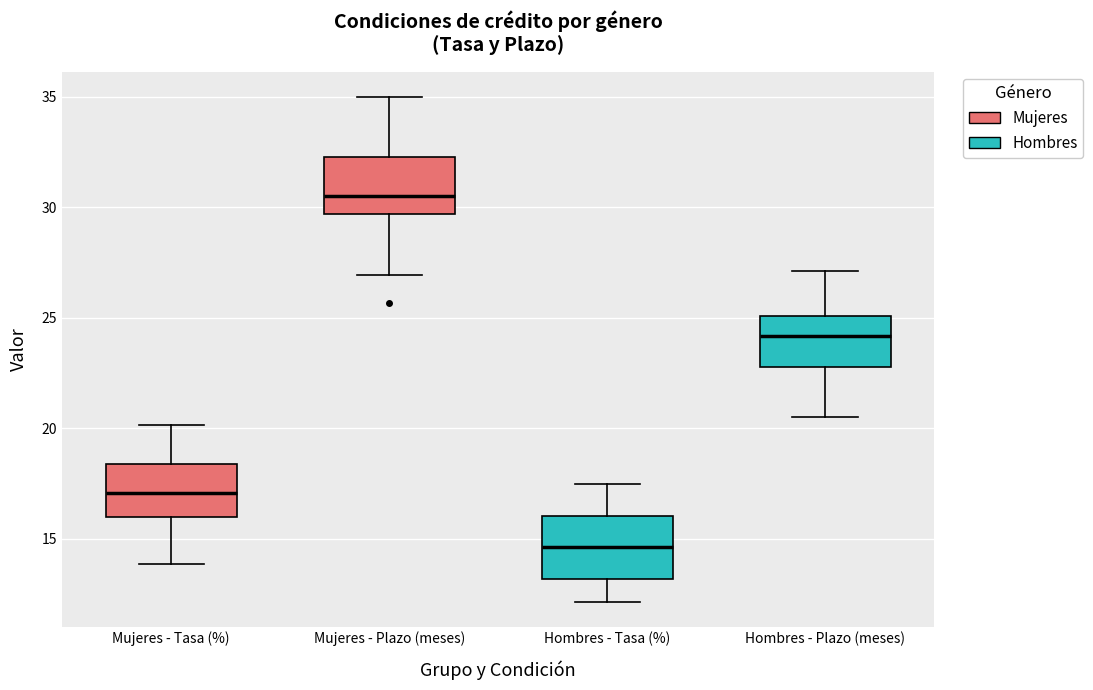

Which box has the highest median line?

Mujeres - Plazo (meses)